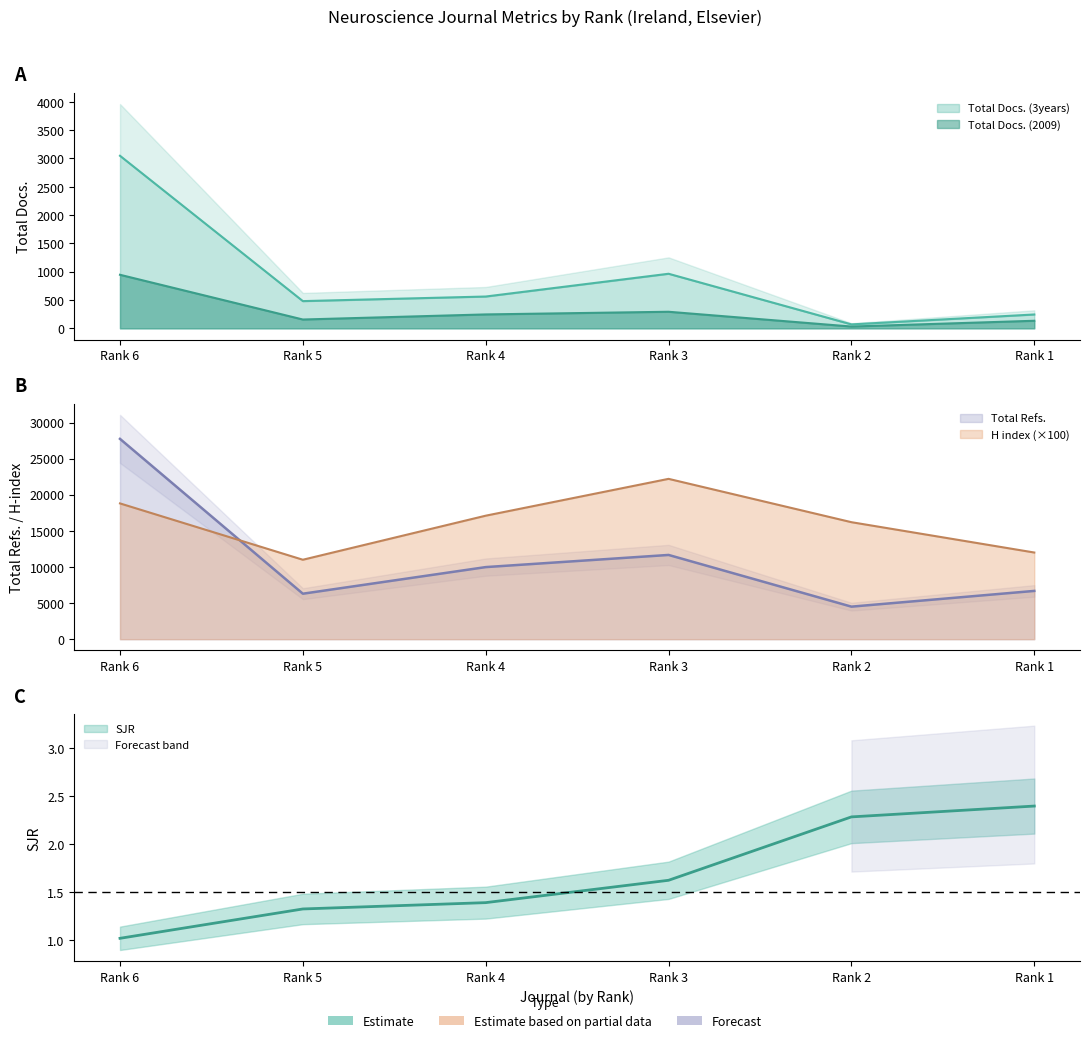

What is the total value across all series at Rank 1?

19065.4